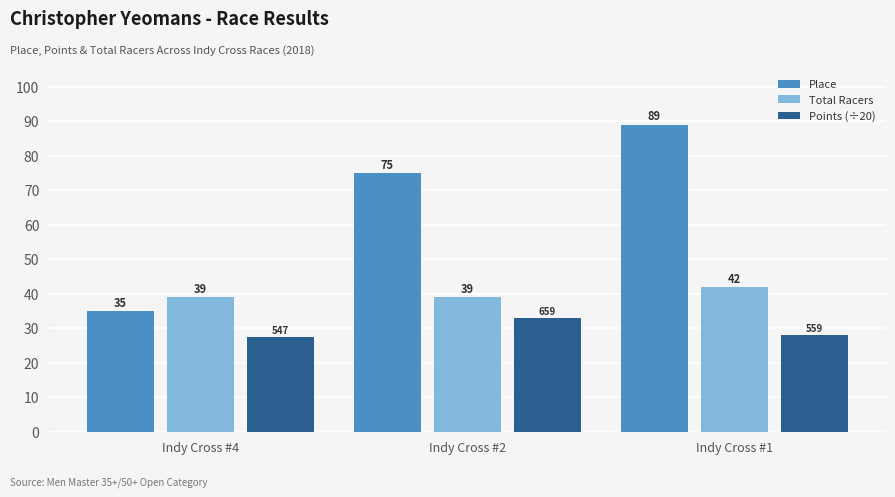

What is the difference between the highest and lowest values at Indy Cross #2?

42.0